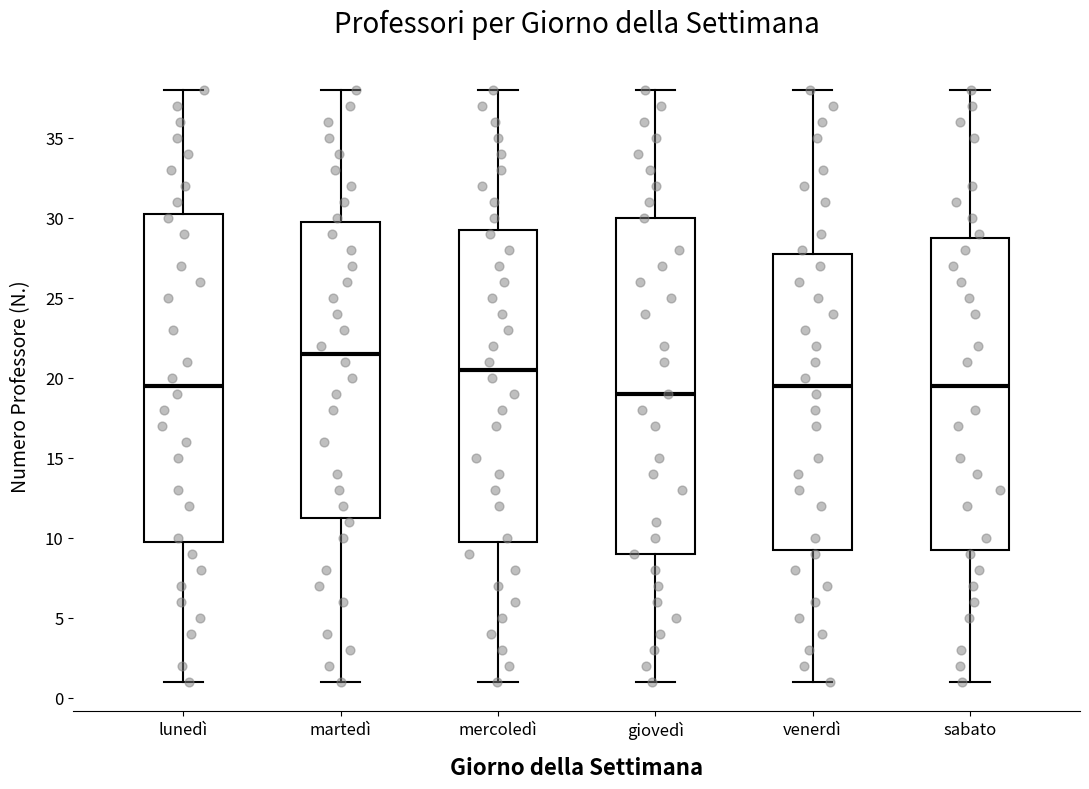

Which box is the tallest, from its lower edge to its upper edge?

giovedì